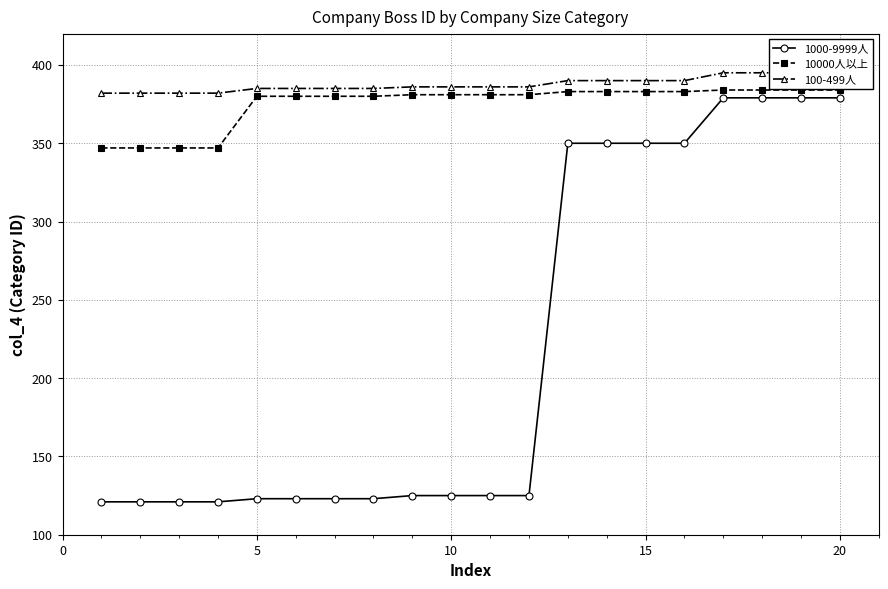

The value of 1000-9999人 at 5 is 204. True or false?

False